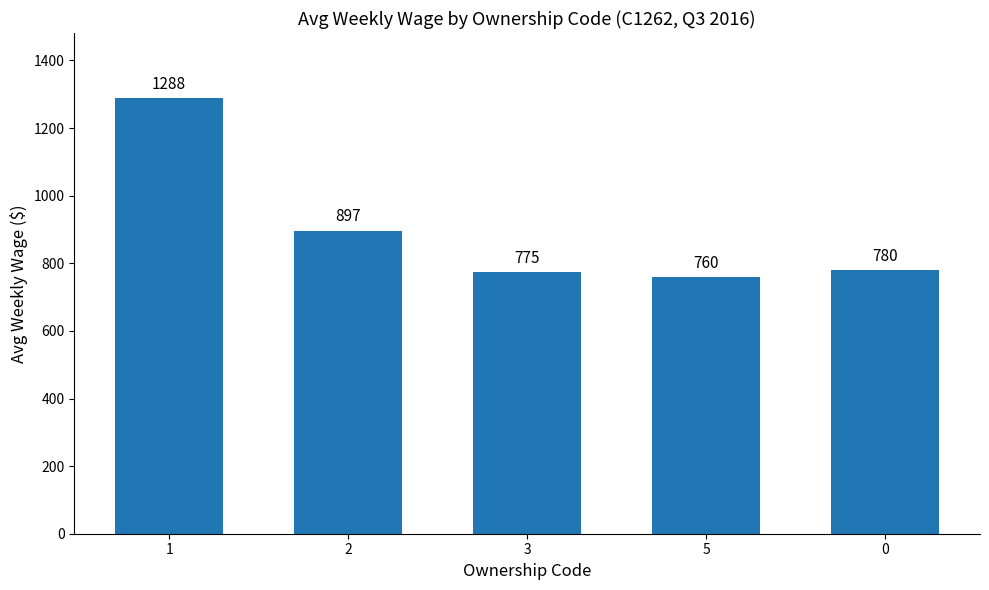

What is the sum of the values at 1 and 0?

2068